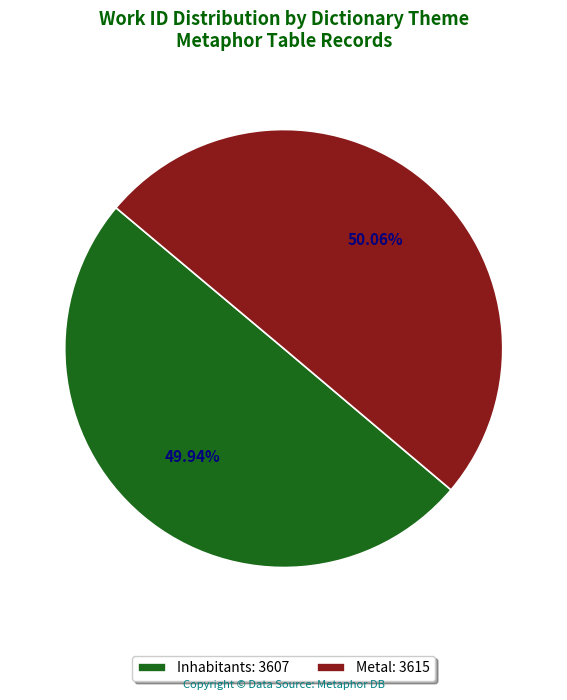

Is there any slice that represents more than half of the pie?

Yes